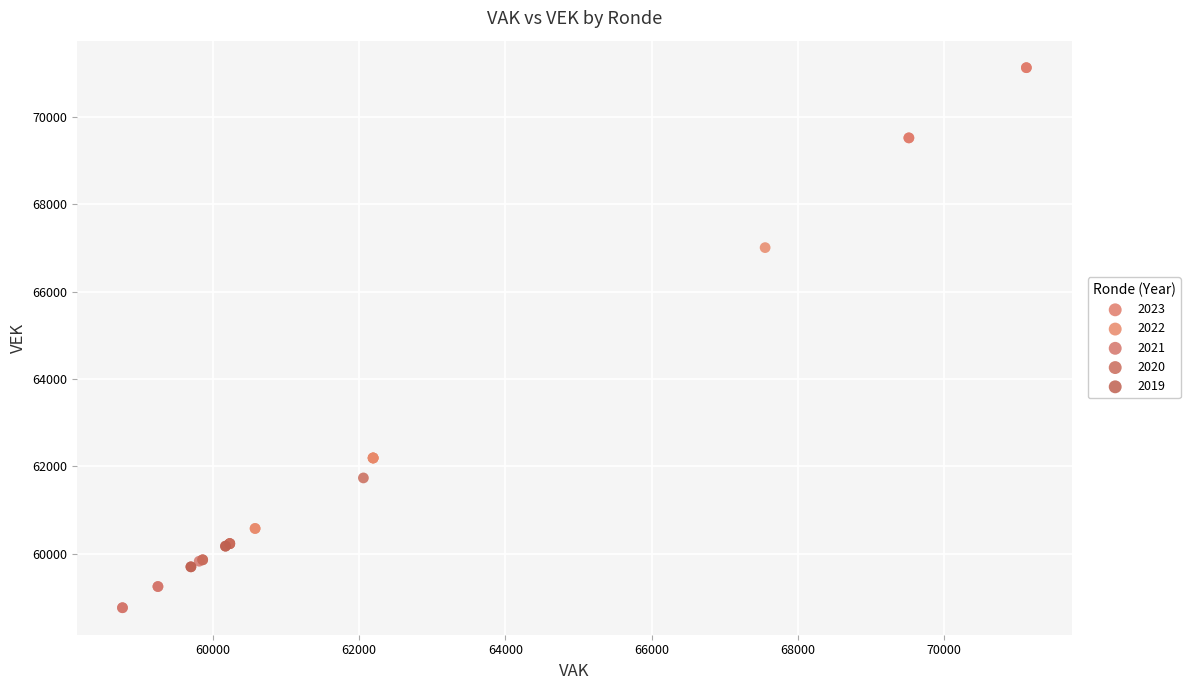

Which series has the widest spread of Y values?

2022